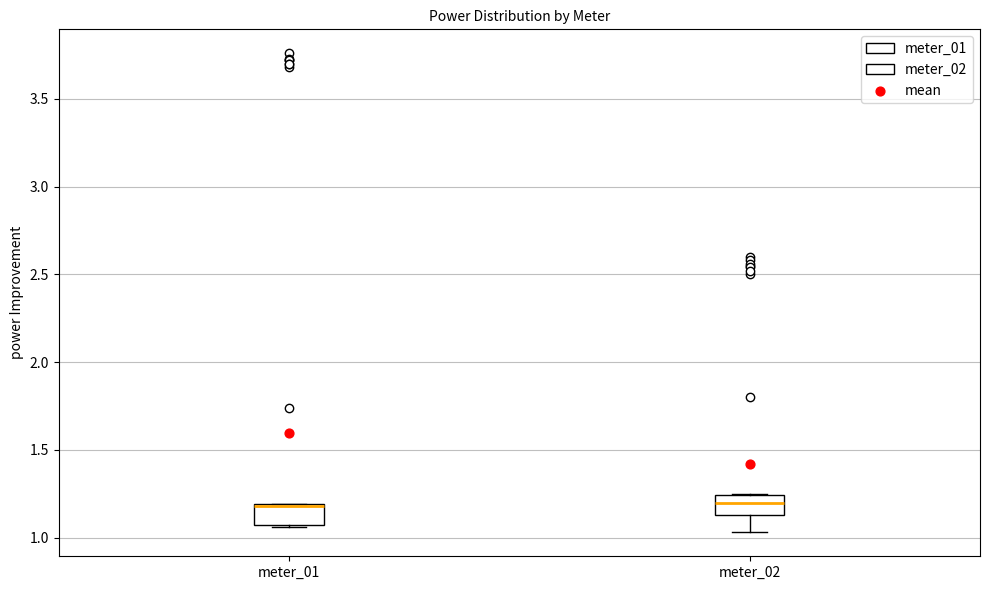

Reading left to right, transcribe this box plot: for each box, give where its median line is, the range the box spans, and where its two whiskers end, as read against the y-axis. The values are not printed on the chart, so give them approximately, as read against the axis.

meter_01: median 1.20 (drawn on the box's upper edge), box 1.05 to 1.20, whiskers 1.05 to 1.20
meter_02: median 1.20, box 1.15 to 1.25, whiskers 1.05 to 1.25